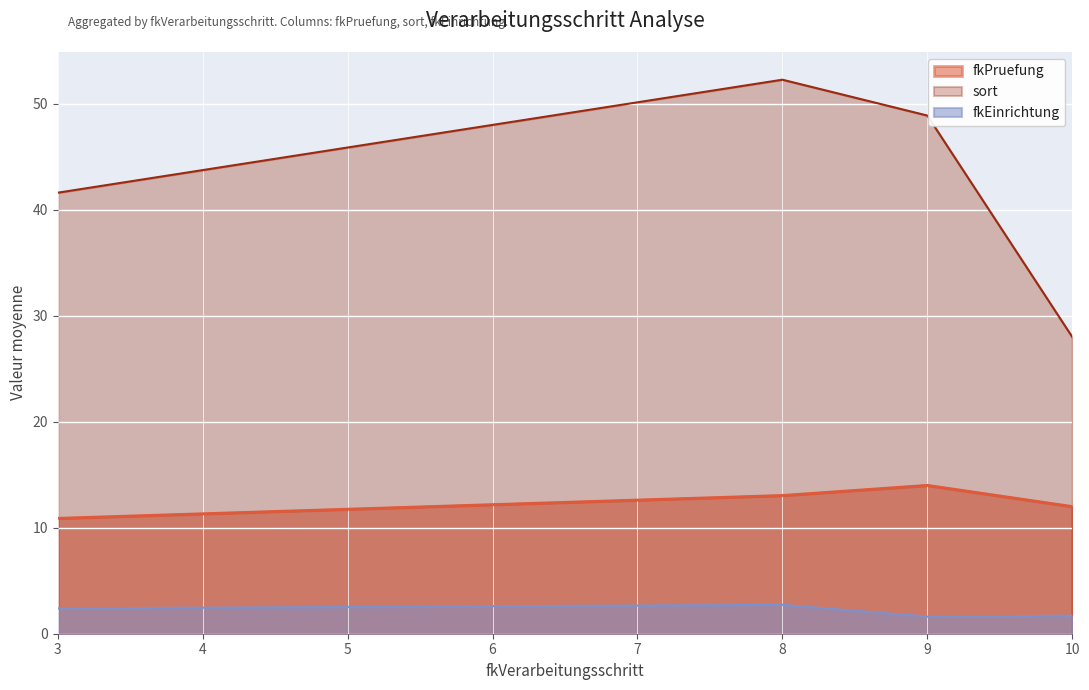

What value does the sort series have at 9?

48.9